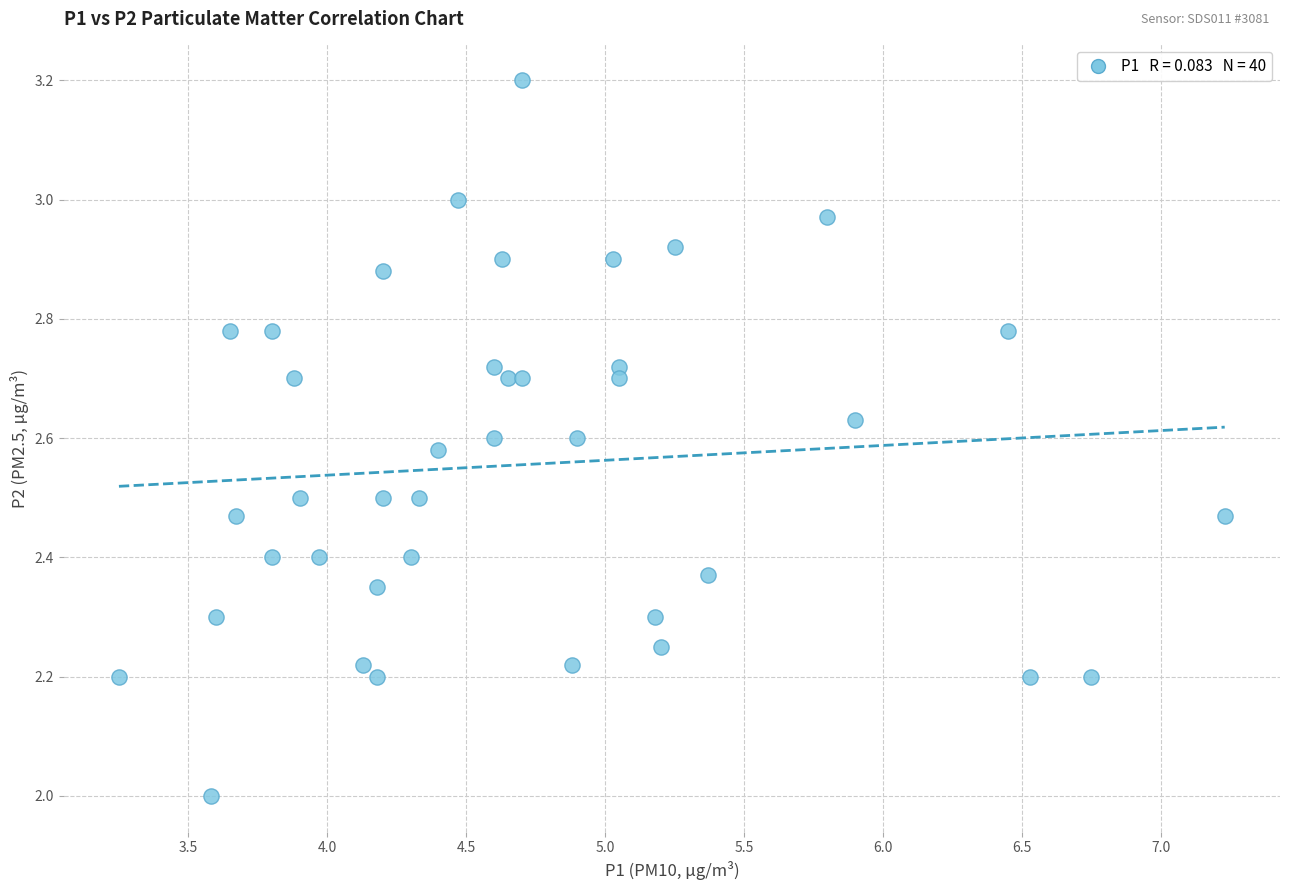

What is the range of Y values (max minus min)?

1.2